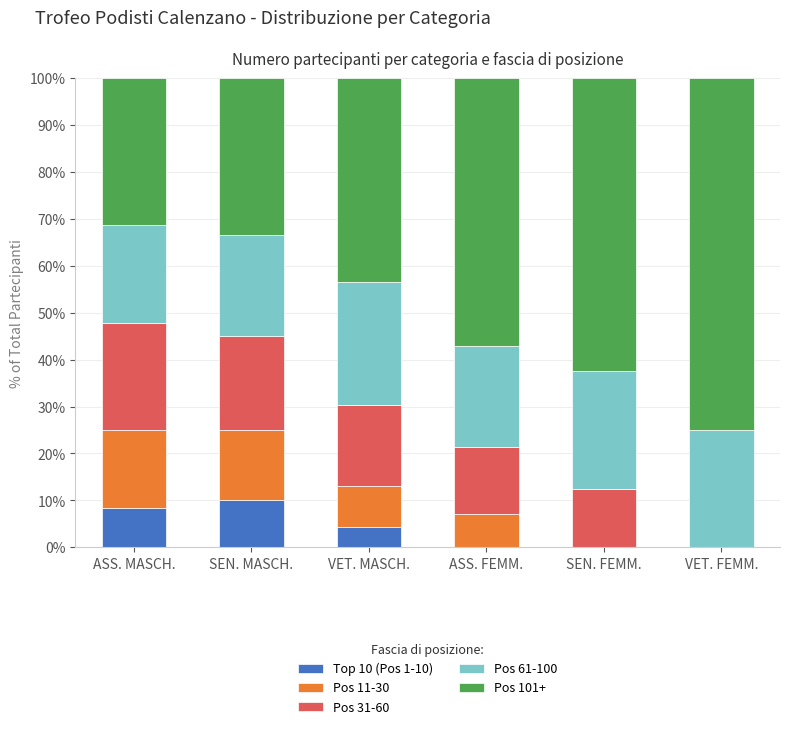

The Top 10 (Pos 1-10) series shows -5.6 at VET. FEMM.. True or false?

False